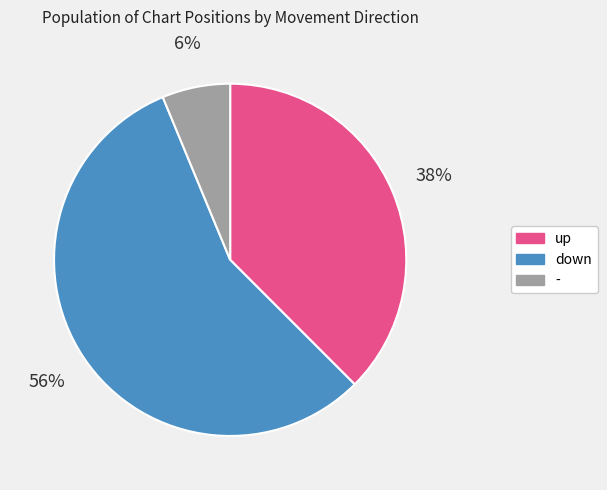

Does any single category account for the majority?

Yes